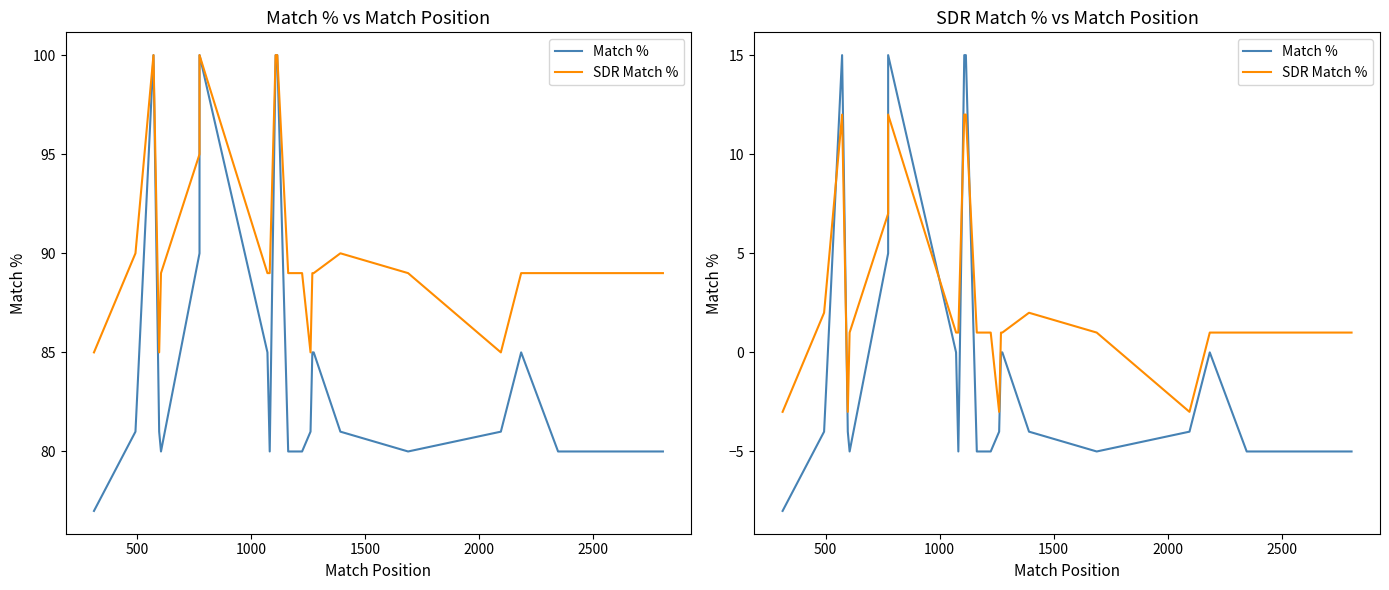

How many series are shown in this chart?

2